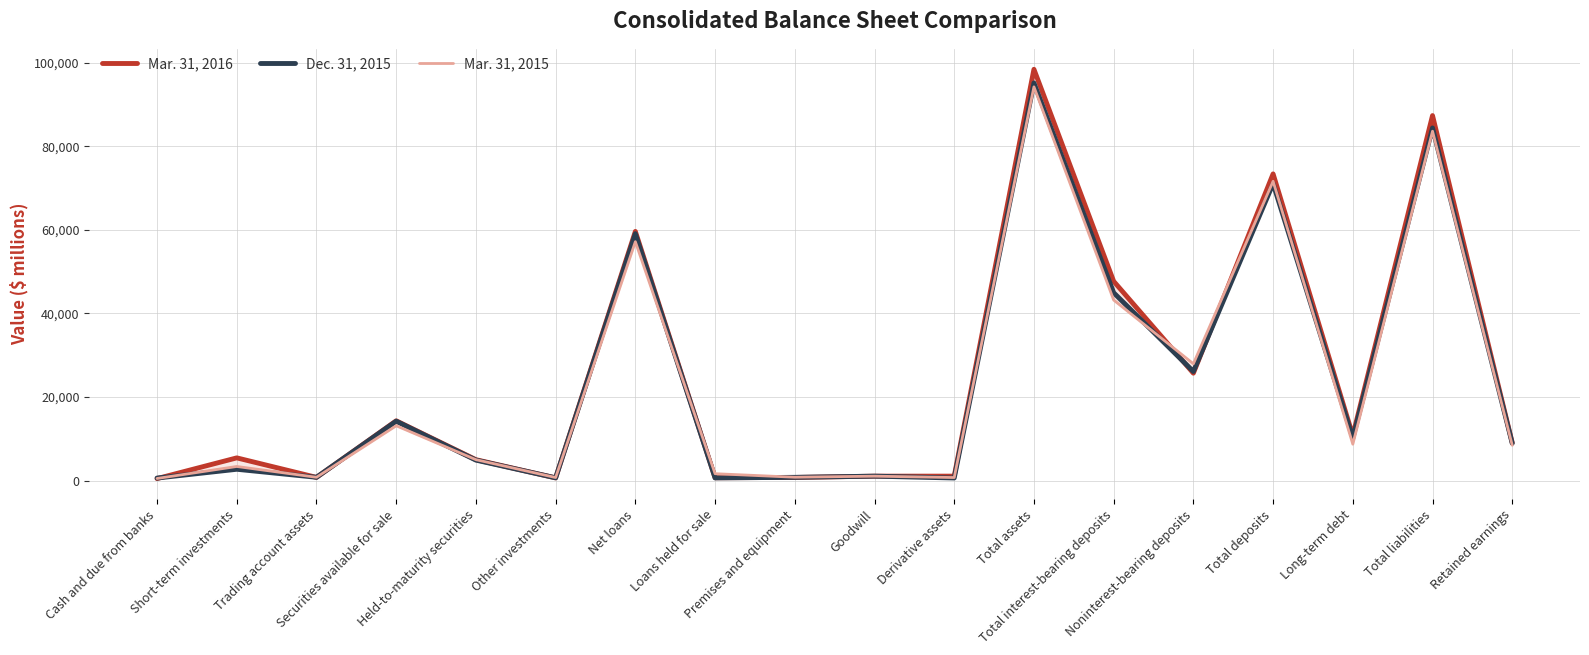

Which category has the highest value in the Mar. 31, 2016 series?

Total assets